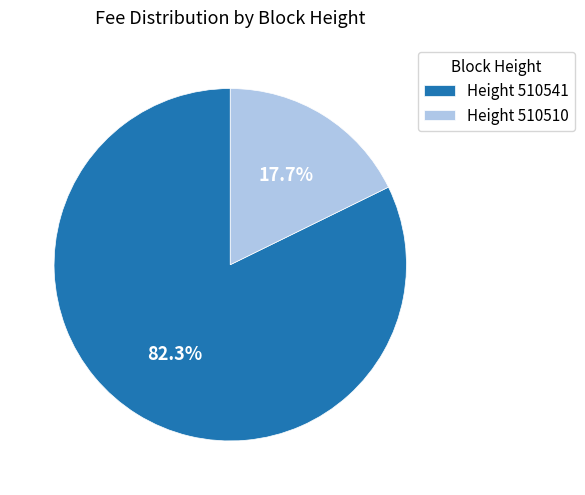

Which category has the biggest portion of the pie?

Height 510541